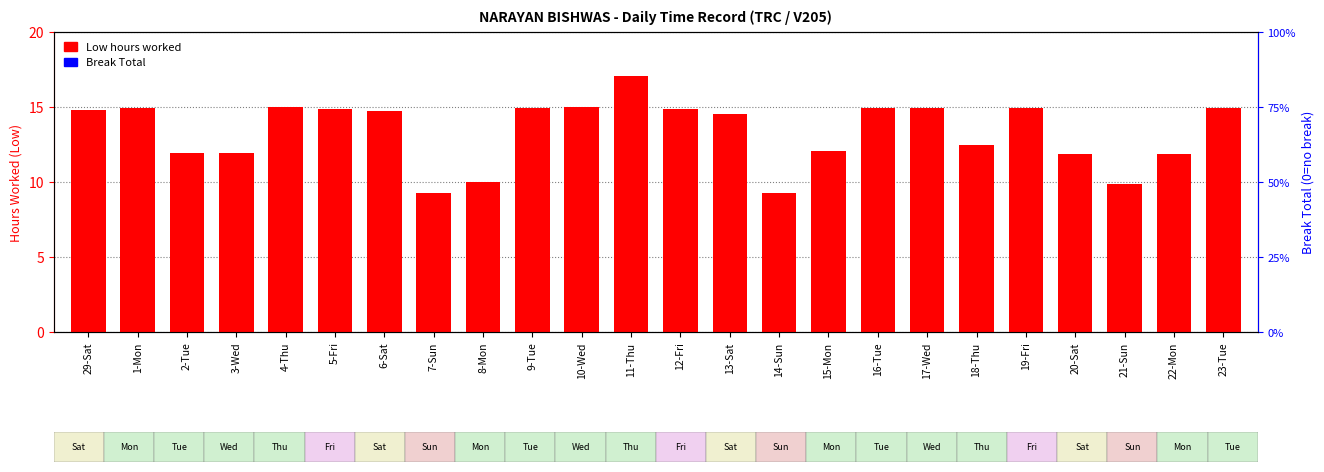

List the labels in order of Low (hours worked) value, smallest first.

7-Sun, 14-Sun, 21-Sun, 8-Mon, 22-Mon, 20-Sat, 2-Tue, 3-Wed, 15-Mon, 18-Thu, 13-Sat, 6-Sat, 29-Sat, 12-Fri, 5-Fri, 16-Tue, 19-Fri, 1-Mon, 23-Tue, 17-Wed, 9-Tue, 4-Thu, 10-Wed, 11-Thu